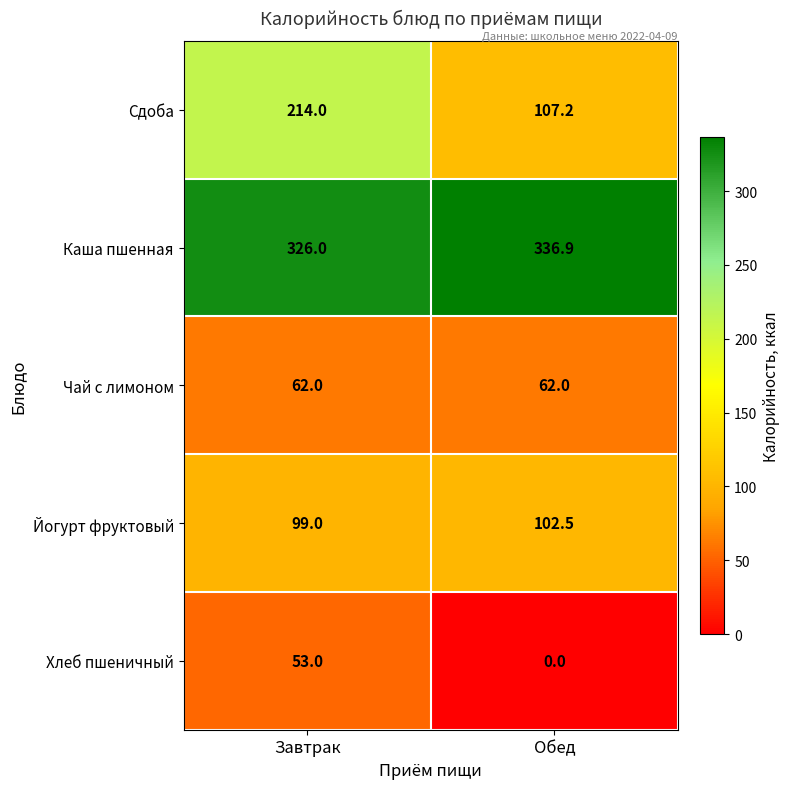

What is the sum of the Чай с лимоном values at Обед and Завтрак?

124.0